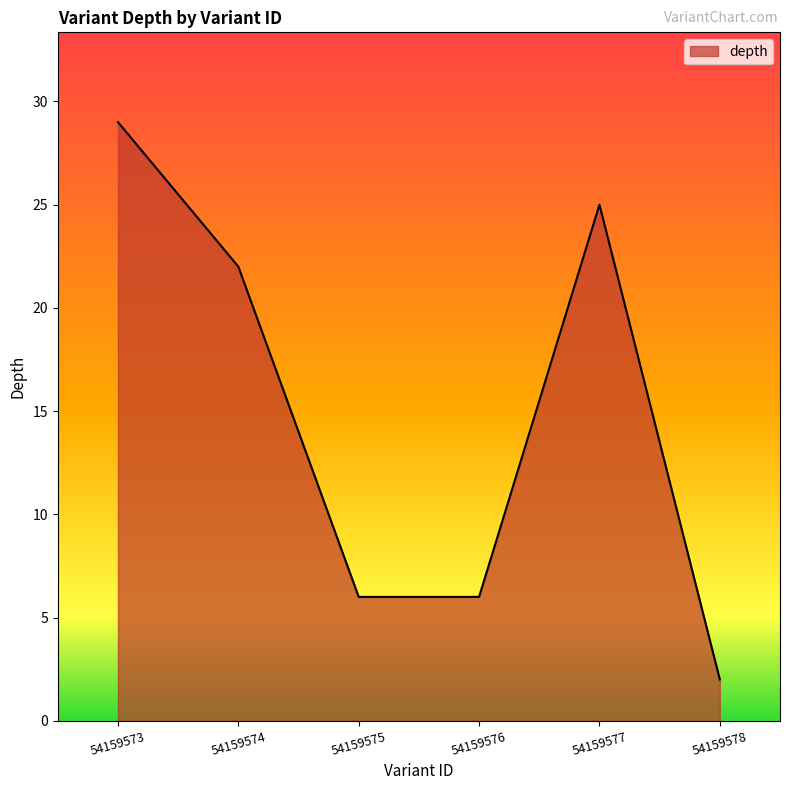

Between 54159575 and 54159577, which is larger?

54159577